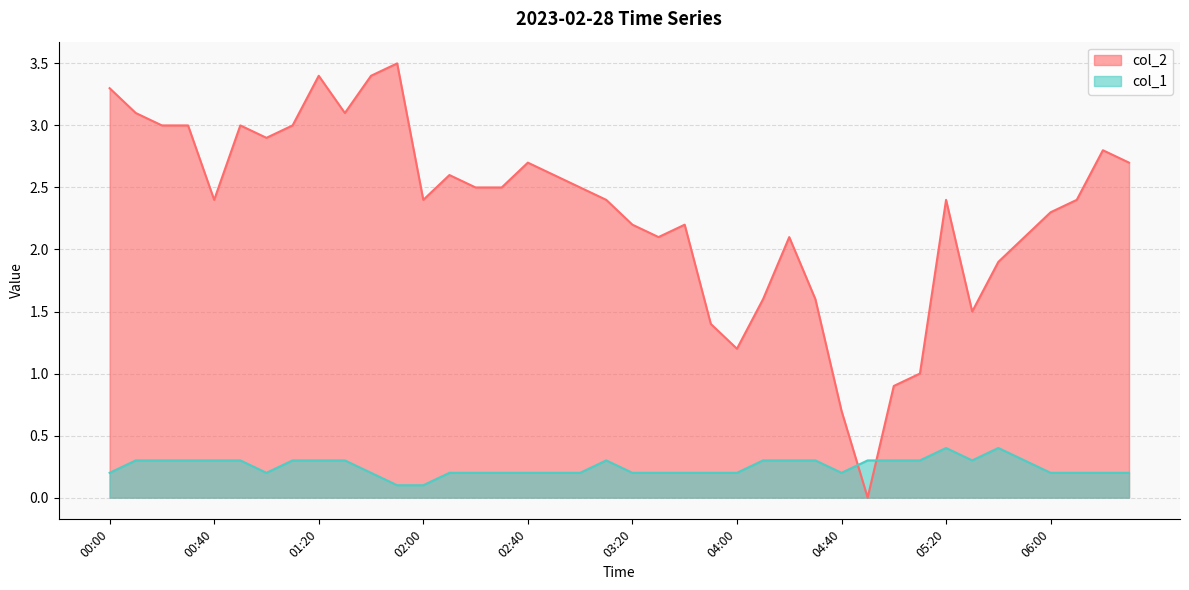

True or false: col_2 has a value of 3.5 at 03:20.

False